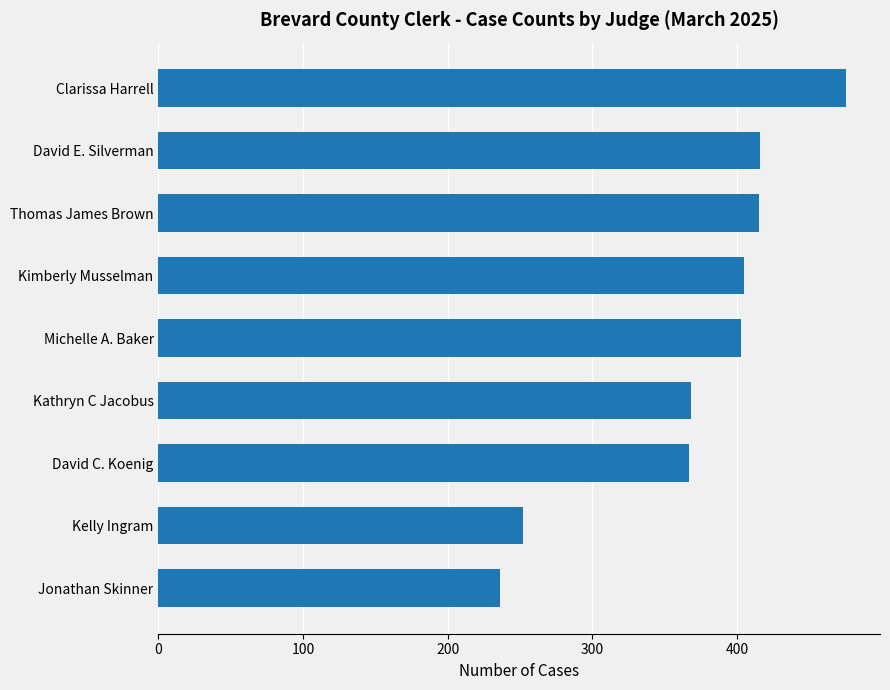

Is it true that the value at Kimberly Musselman is 108?

False